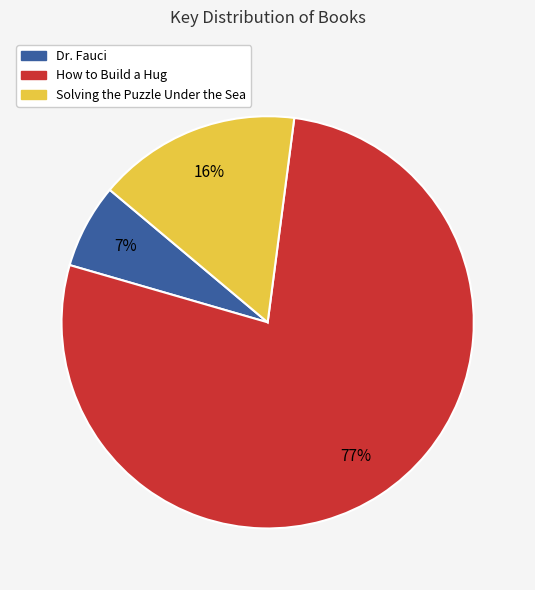

Is there a majority slice in this chart?

Yes